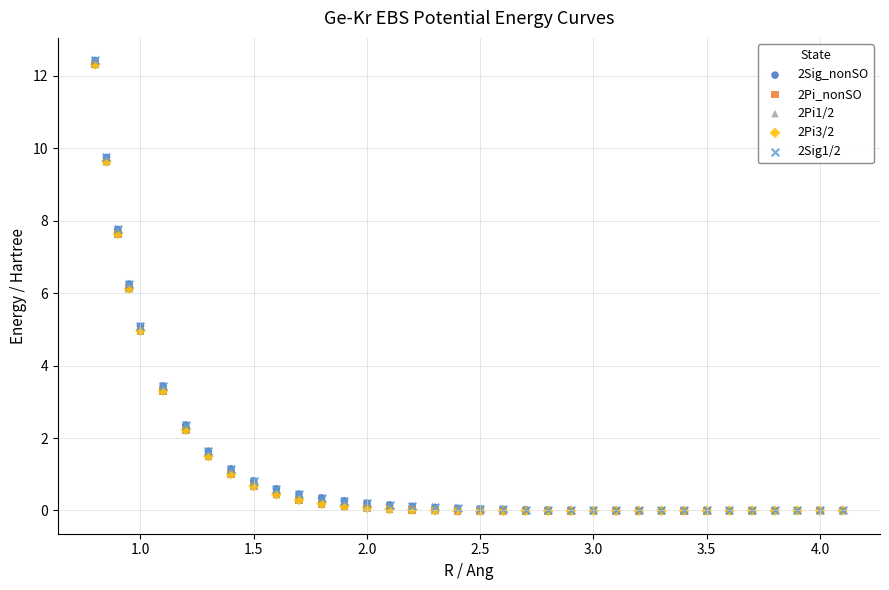

What are all the series names shown in the legend?

2Sig_nonSO, 2Pi_nonSO, 2Pi1/2, 2Pi3/2, 2Sig1/2